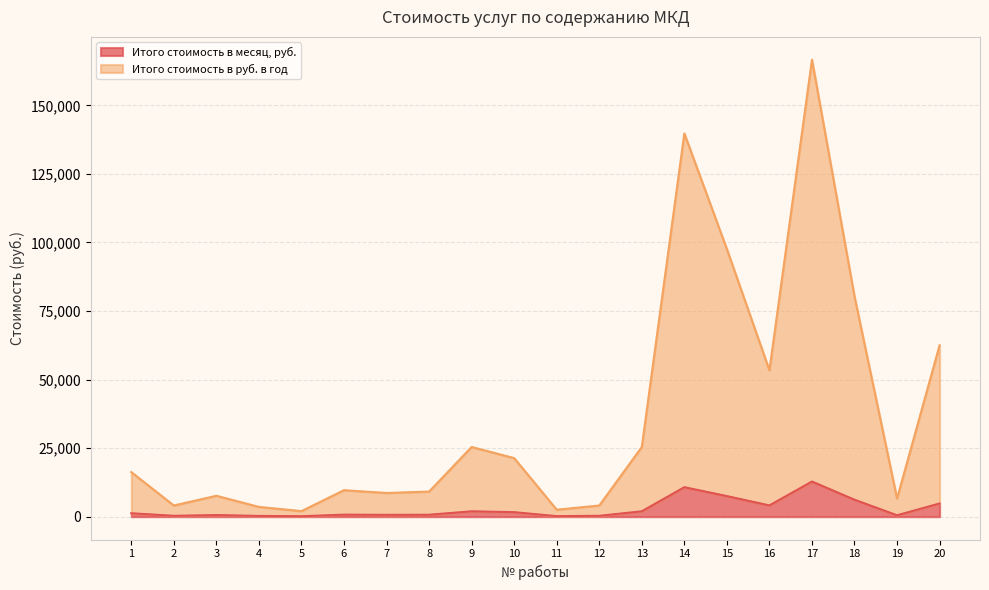

What is the total value across all series at 9?

25412.4